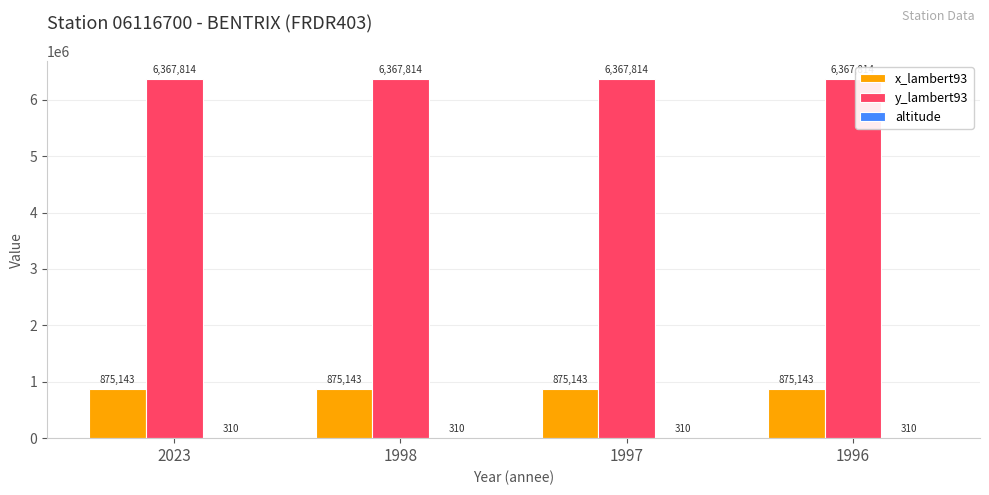

The y_lambert93 series shows 4145033 at 1997. True or false?

False